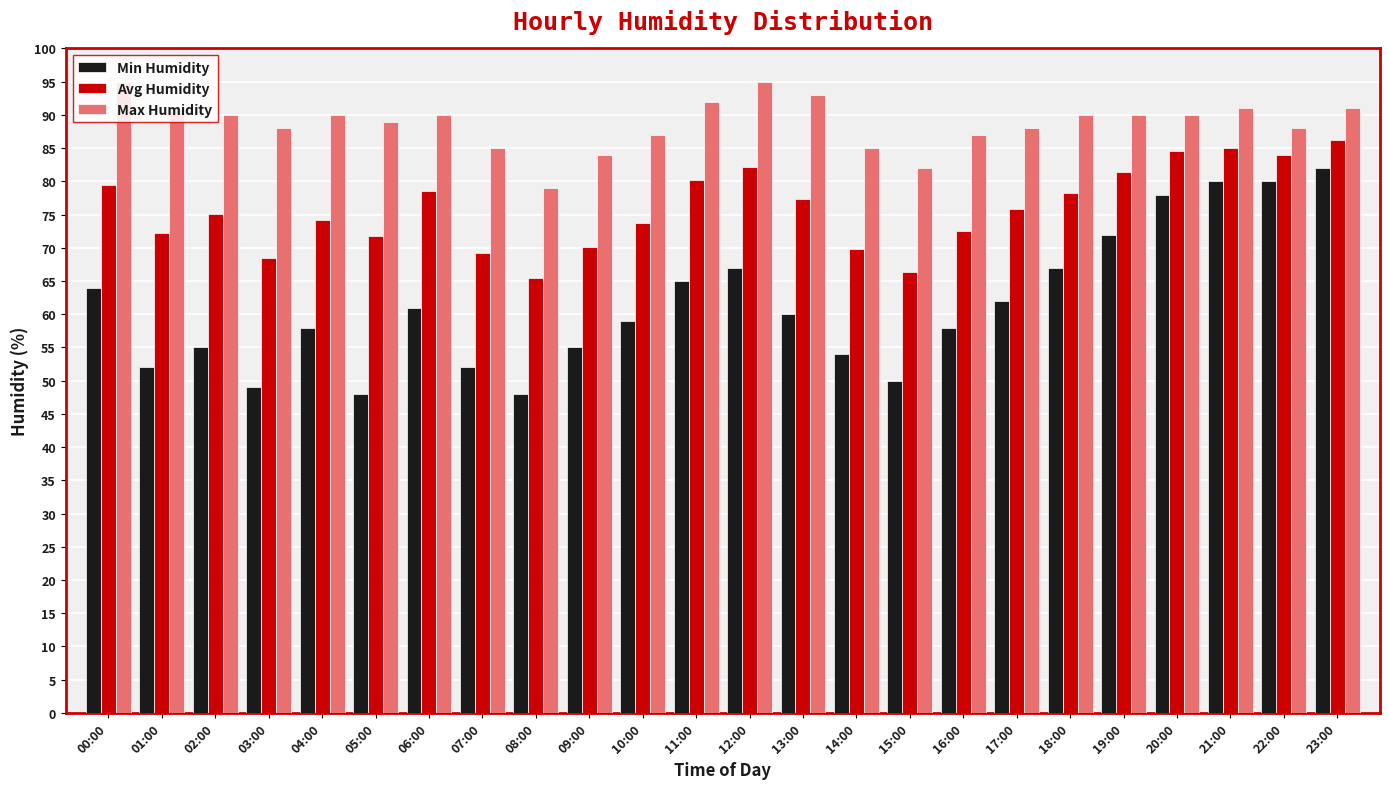

Which series changed the most between 07:00 and 21:00?

Min Humidity